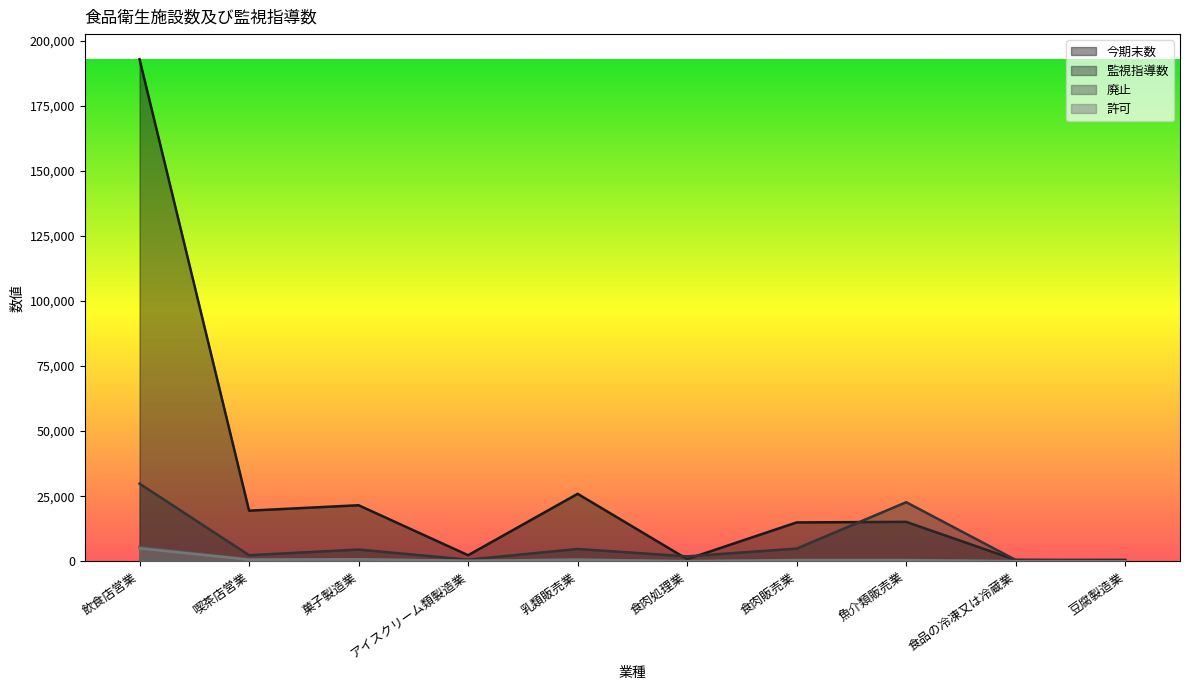

Is the value of 廃止 at 食肉販売業 greater than the value of 今期末数 at 魚介類販売業?

No